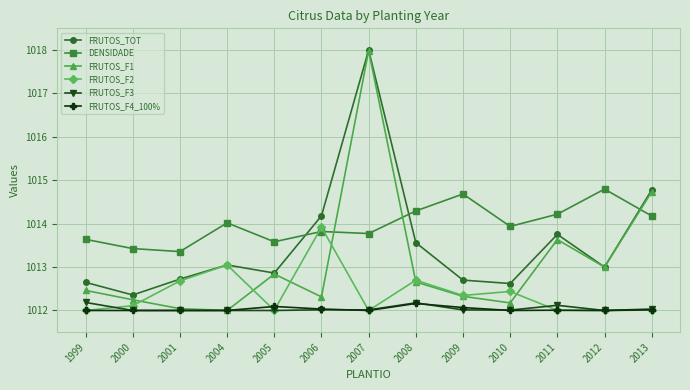

True or false: DENSIDADE and FRUTOS_F3 cross at least once.

False